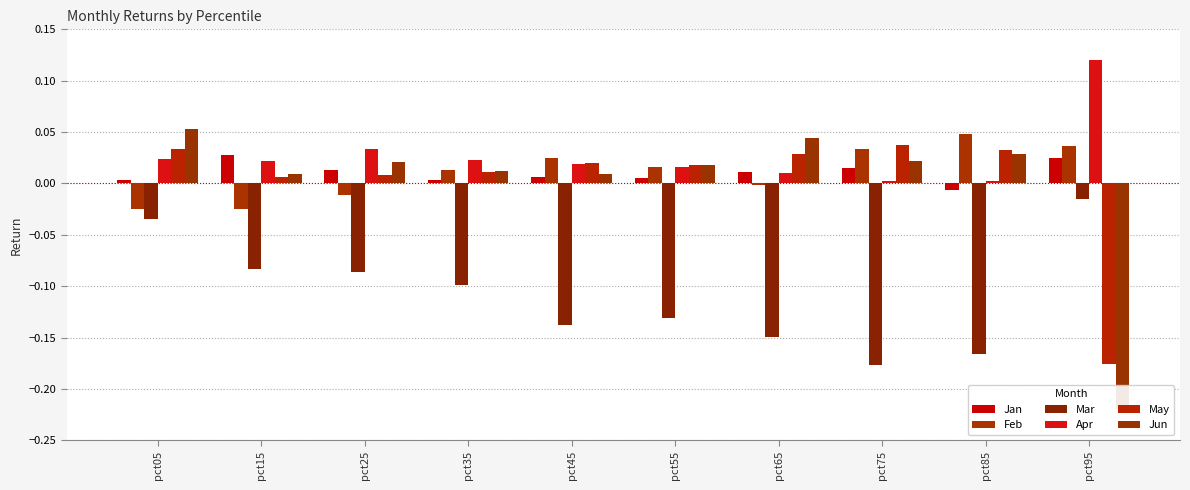

Which series has the largest total across all categories?

Apr